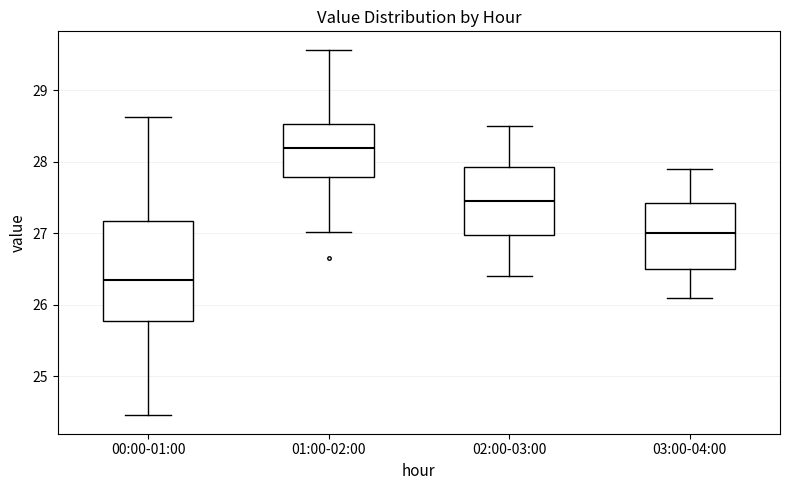

Which box's median line is the lowest?

00:00-01:00